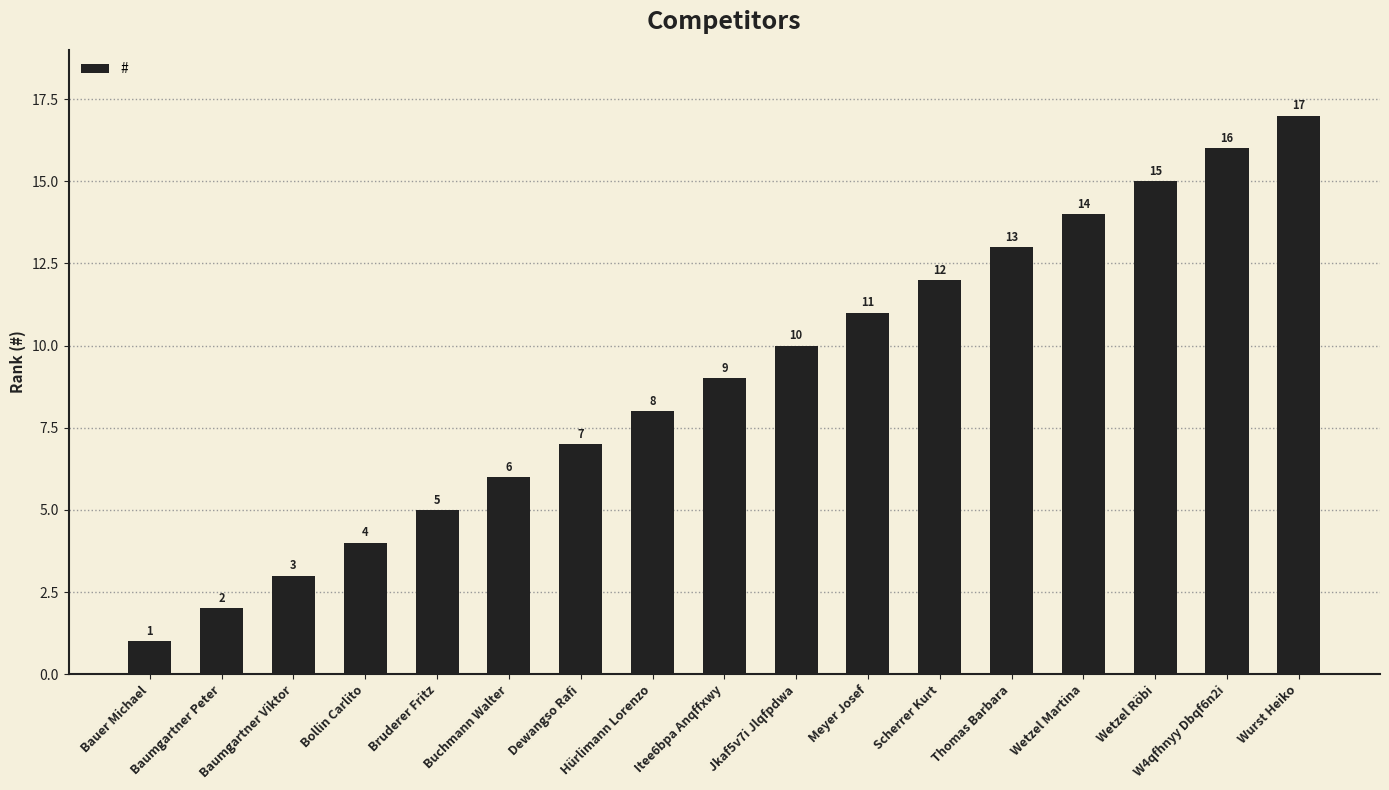

At which category does the chart reach its minimum across all series?

Bauer Michael